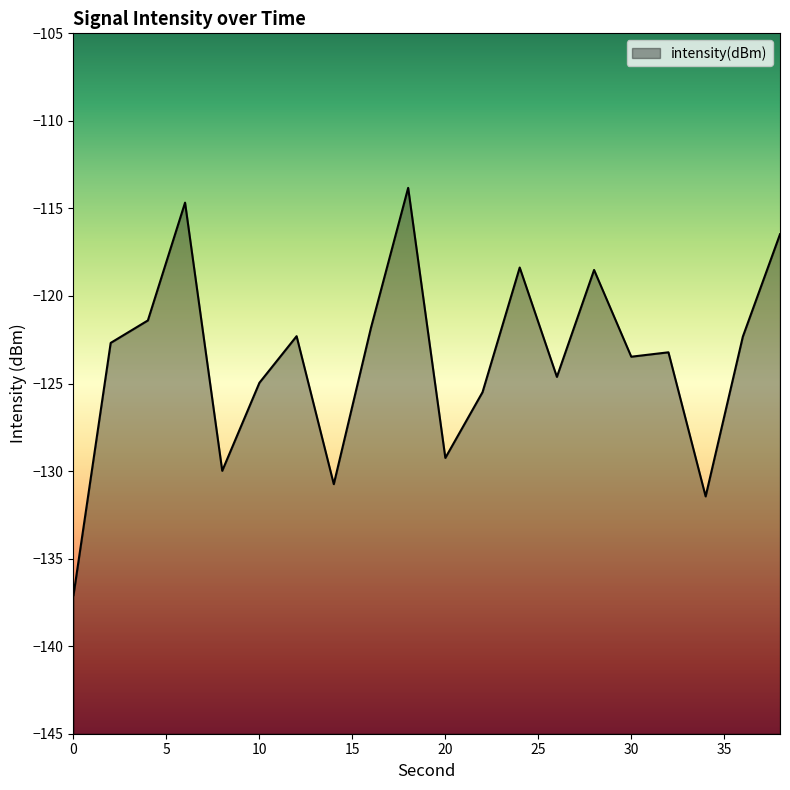

What is the smallest value displayed?

-137.1